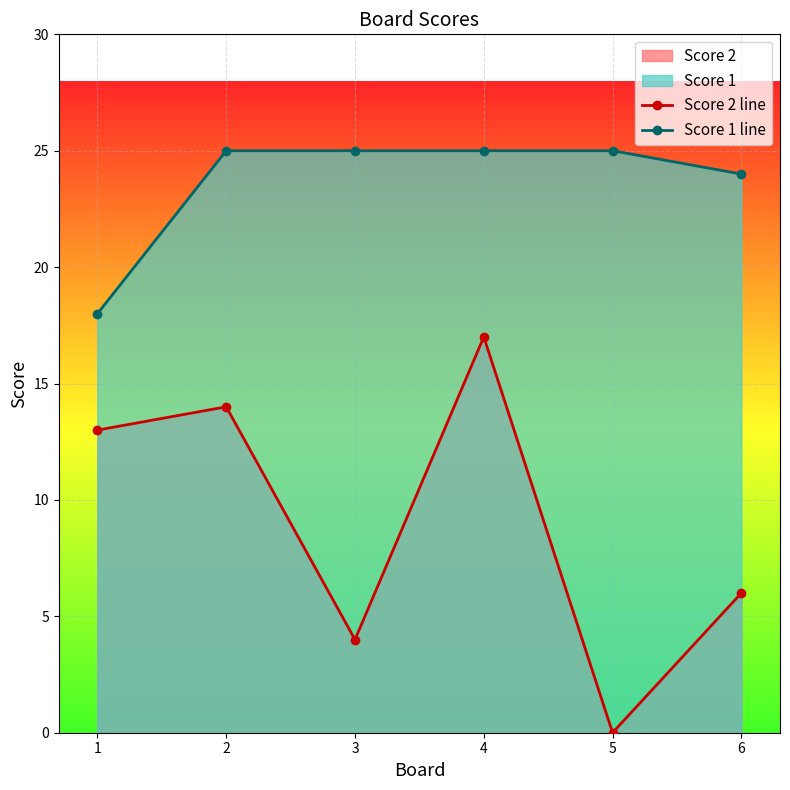

The value of Score 2 line at 1 is 3. True or false?

False